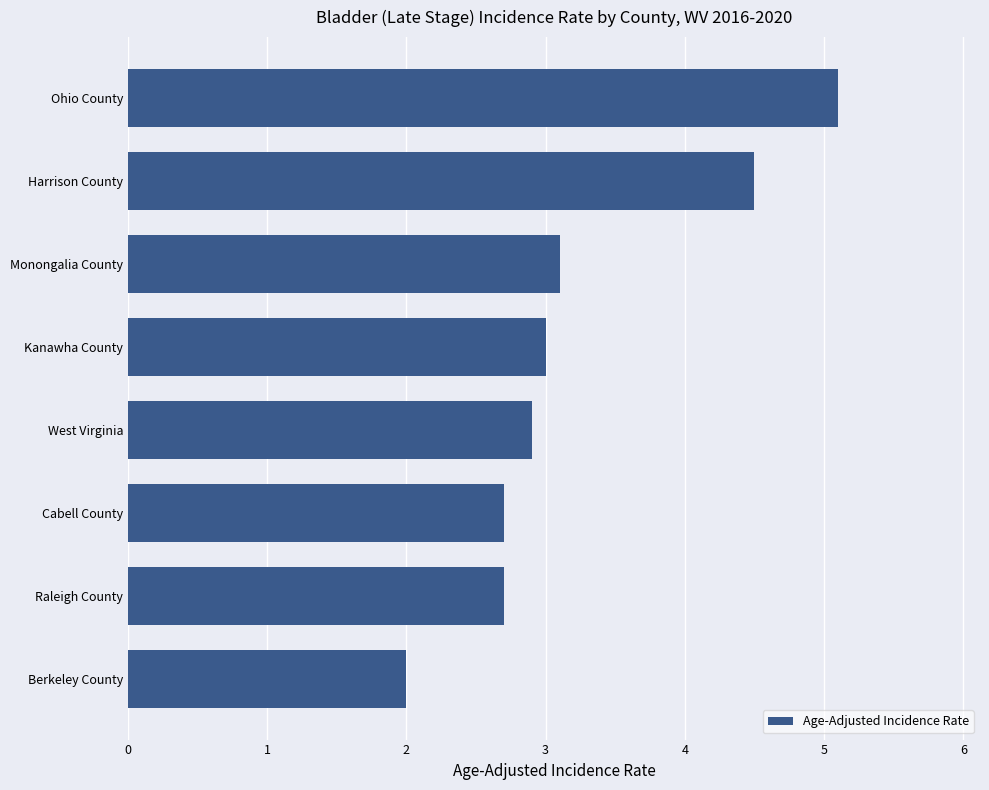

Does the chart contain any negative values?

No